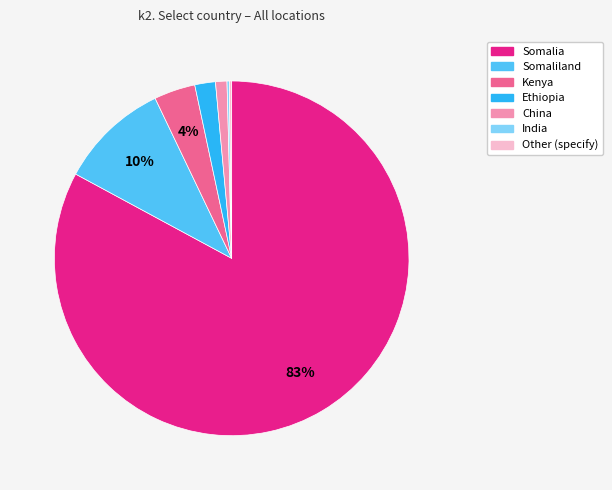

Is the sum of Somalia and Somaliland greater than half?

Yes